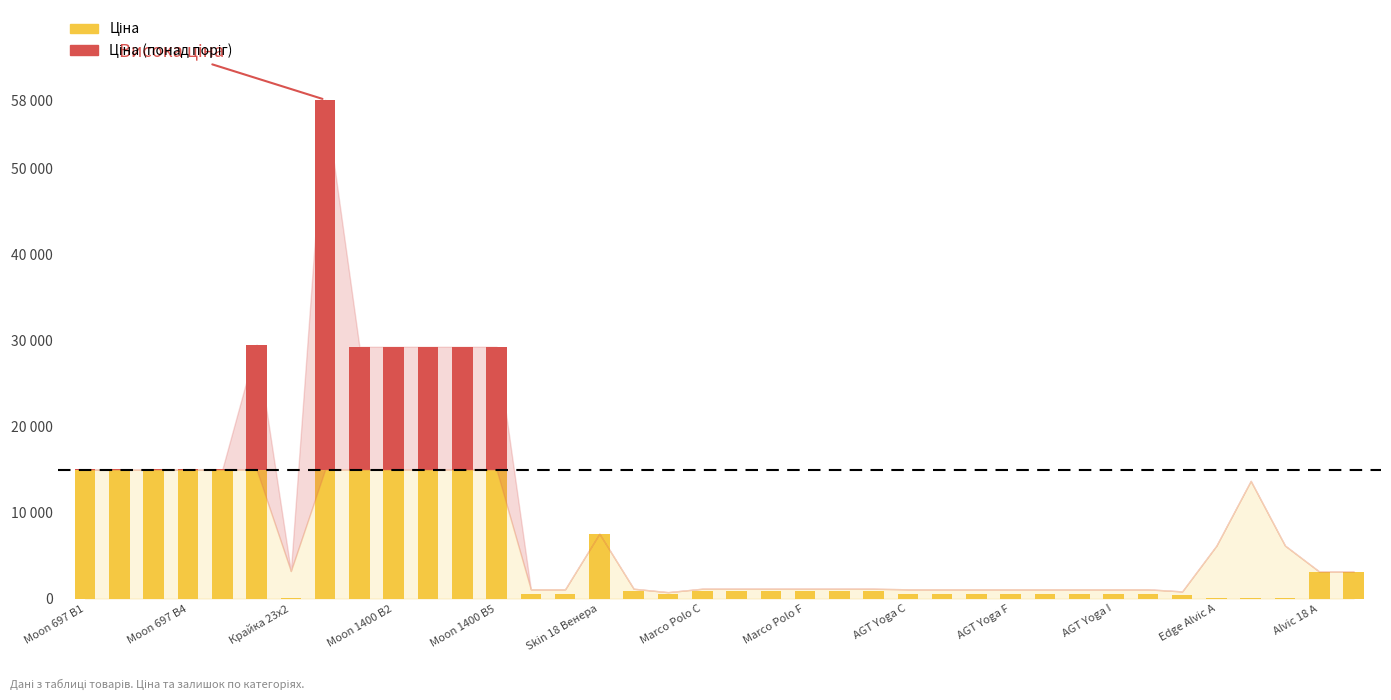

Which series has the widest spread of values?

Ціна (понад поріг)